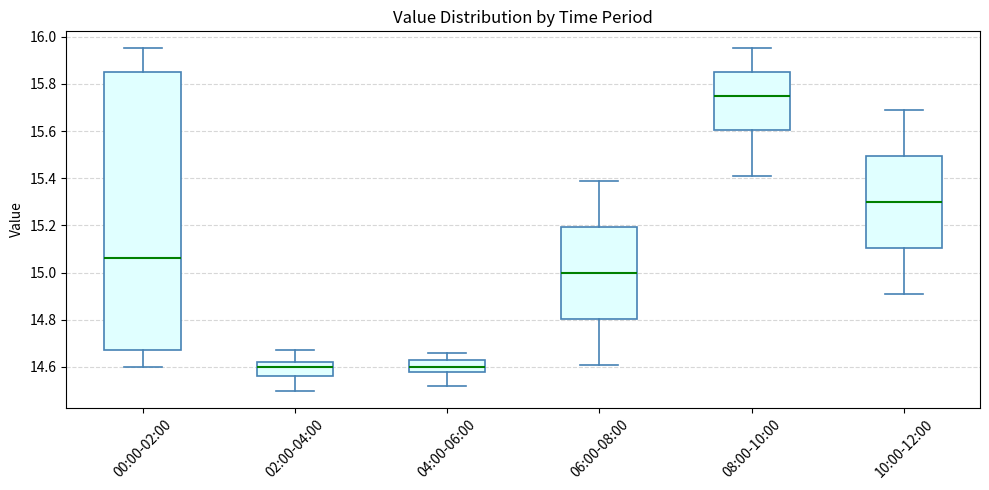

Comparing the boxes themselves (not the whiskers), which one is the tallest?

00:00-02:00